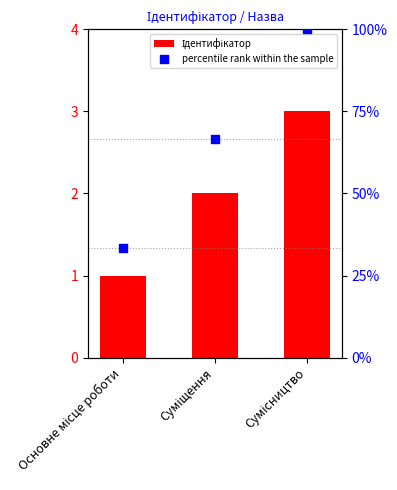

Which series contains the lowest Y value?

Ідентифікатор